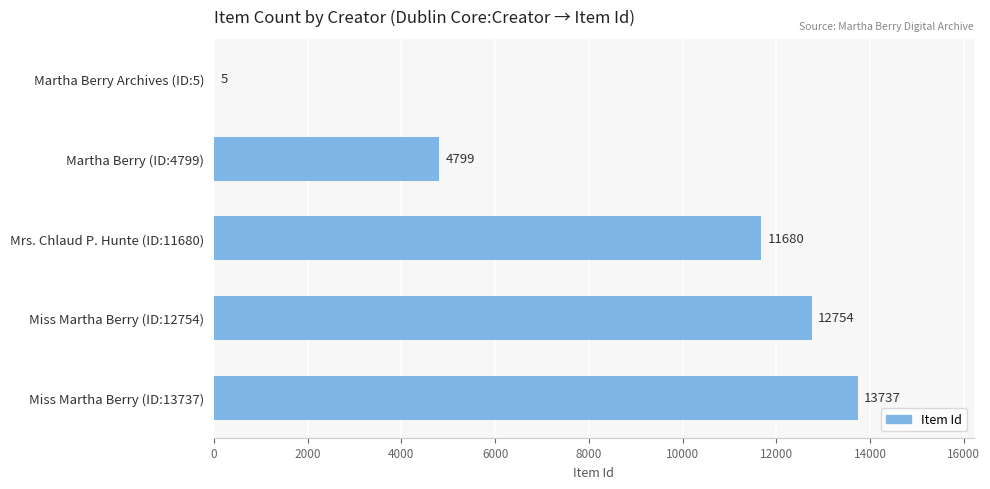

What is the change in value from Martha Berry Archives (ID:5) to Miss Martha Berry (ID:13737)?

+13732